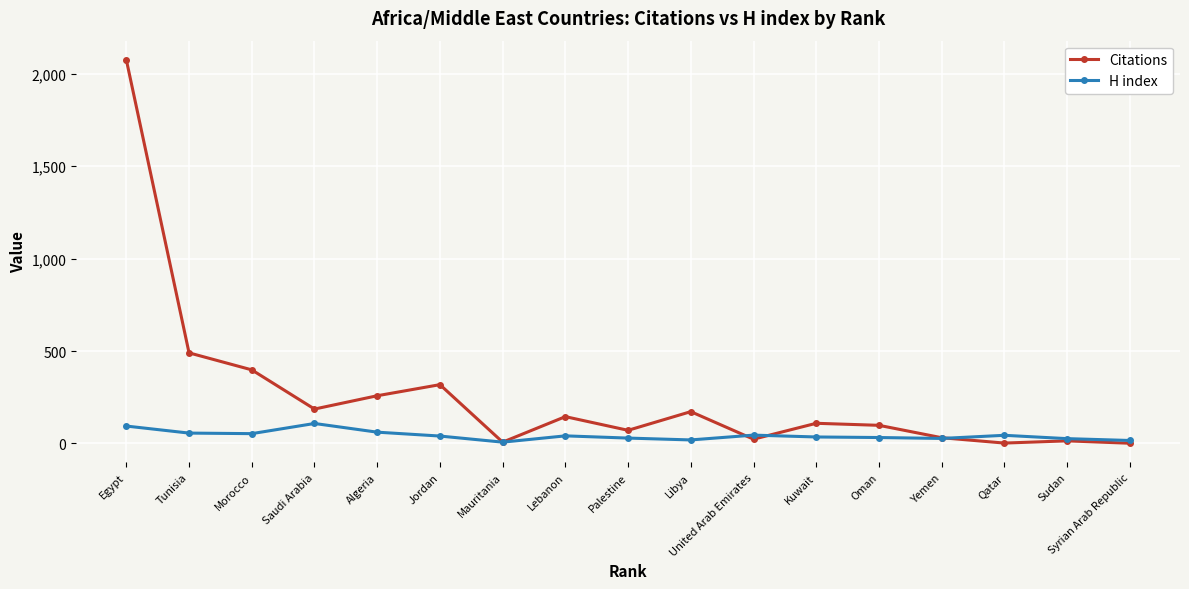

What are all the series names shown in the legend?

Citations, H index